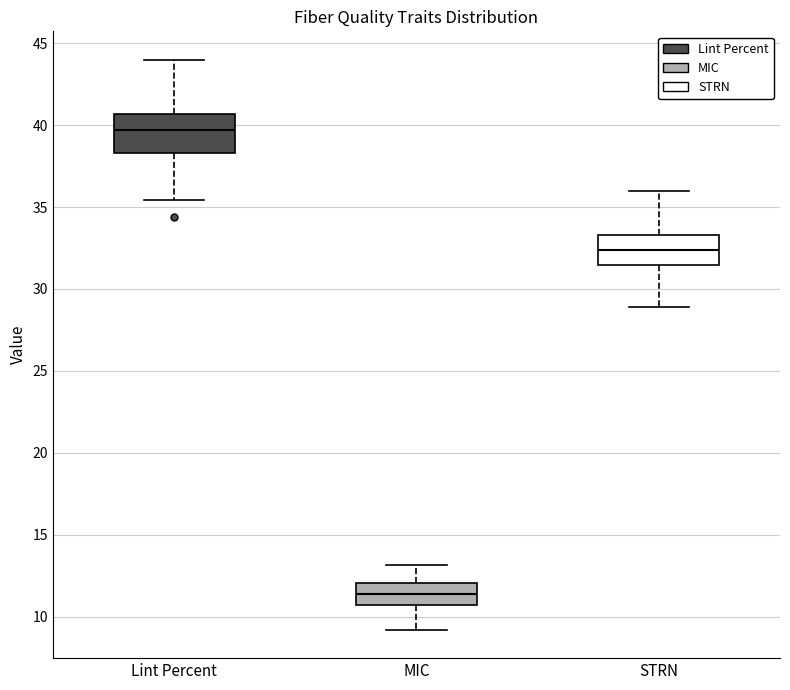

Which box's median line is the highest?

Lint Percent